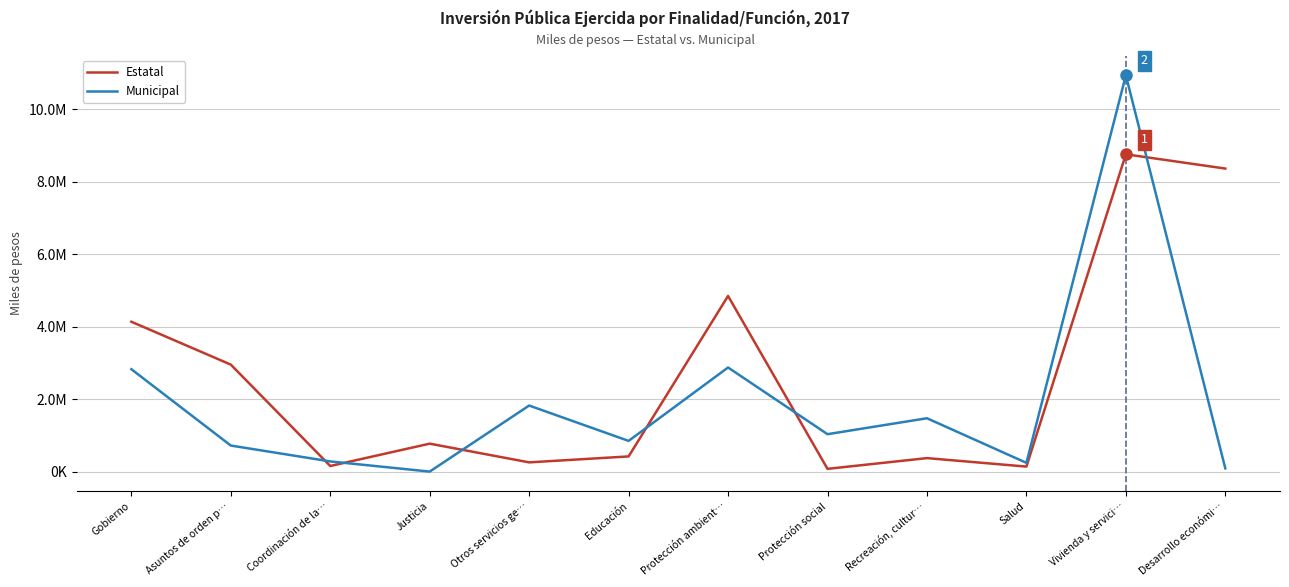

At which category is the sum across all series the highest?

Vivienda y servici…